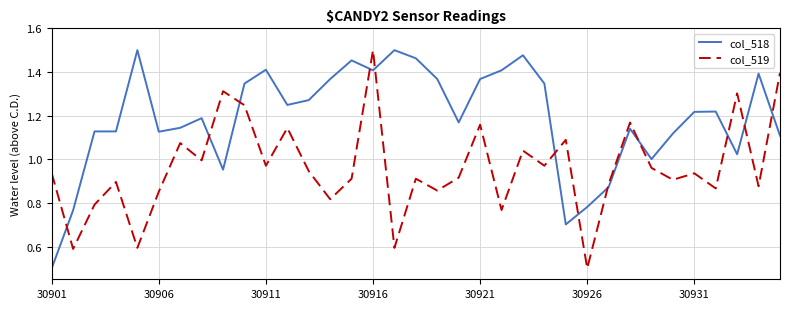

Which series ends up on top after the final intersection of col_519 and col_518?

col_519